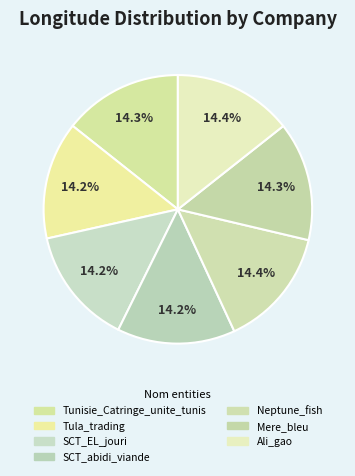

How many segments does this pie chart have?

7